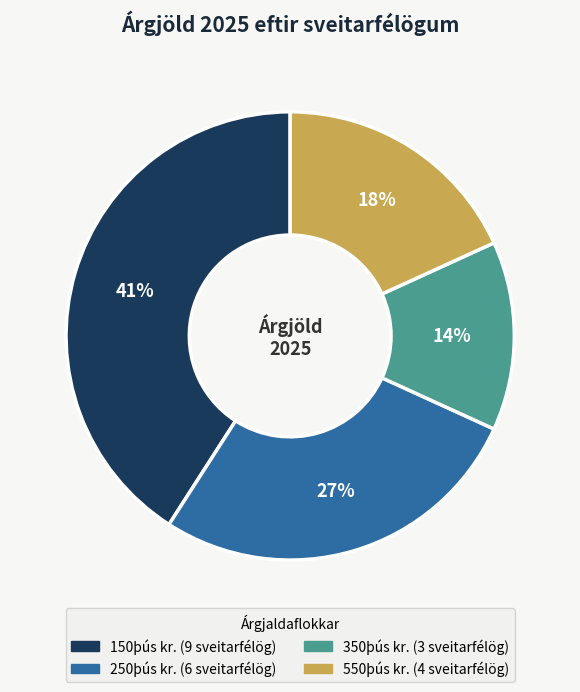

Count the number of slices in the pie.

4